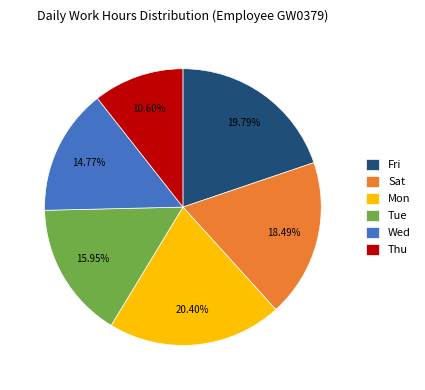

How many slices are in this pie chart?

6